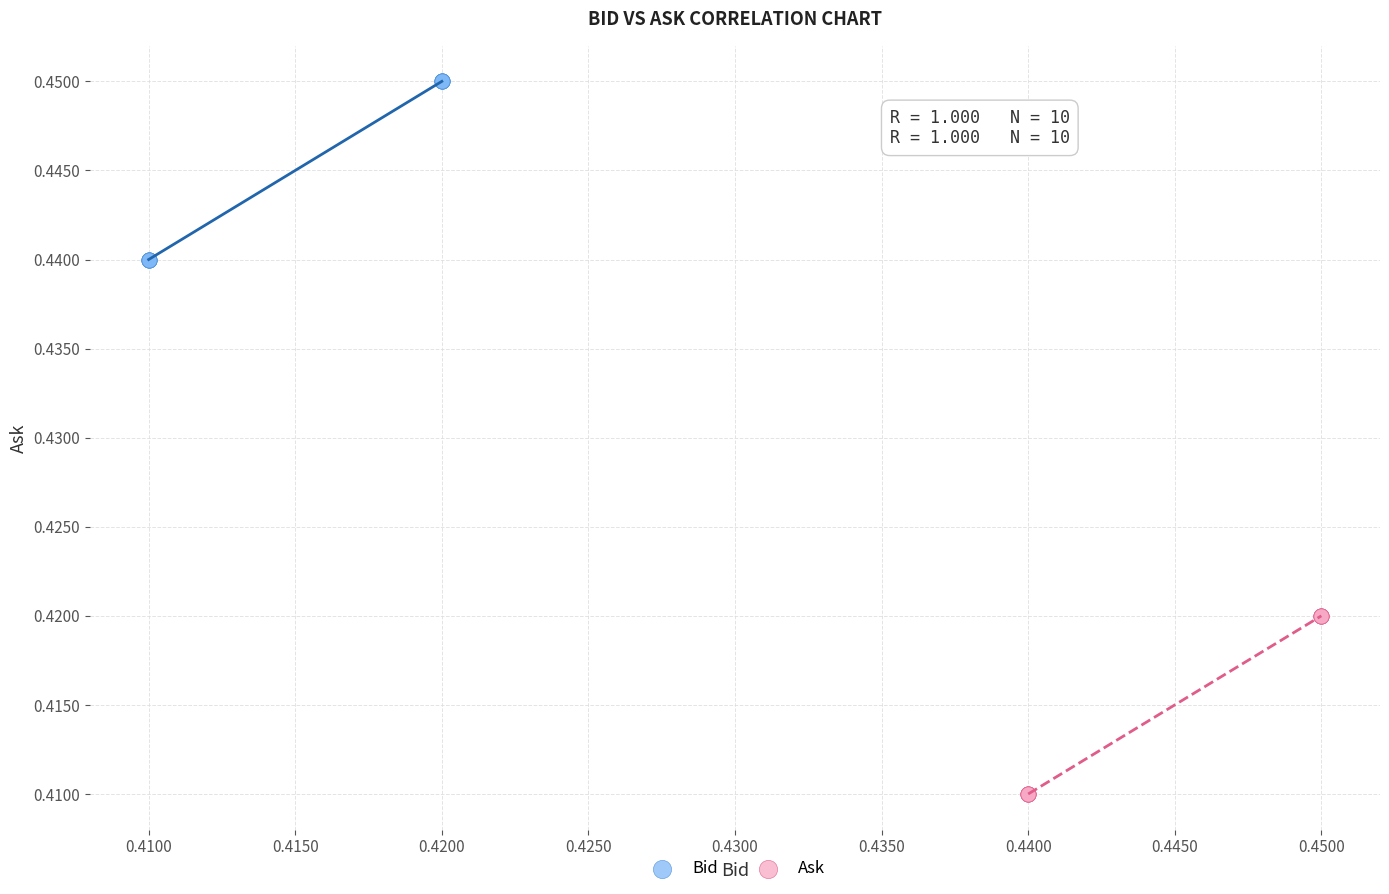

Which series reaches the minimum Y coordinate?

Ask